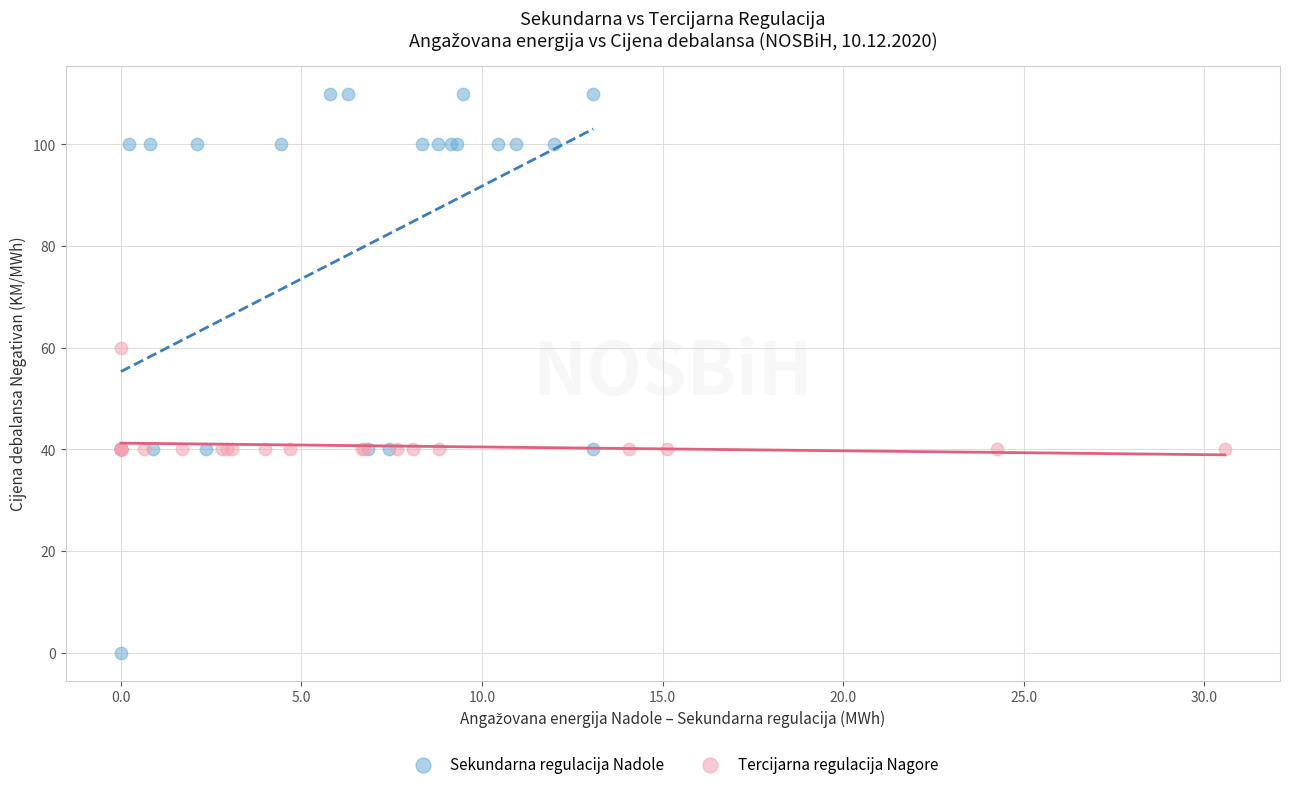

Which series reaches the minimum Y coordinate?

Sekundarna regulacija Nadole